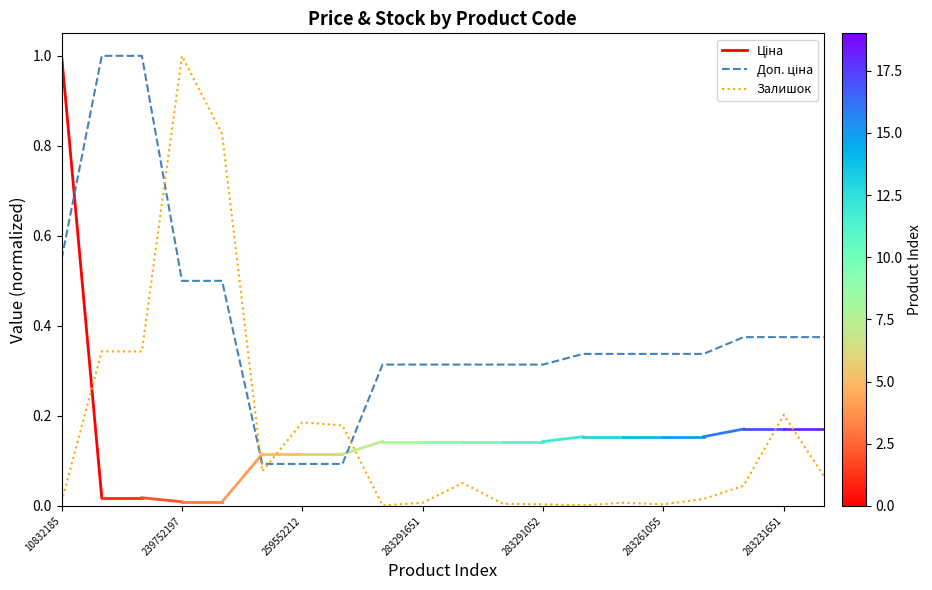

What is the spread (max minus min) of values at 283231856?

0.3